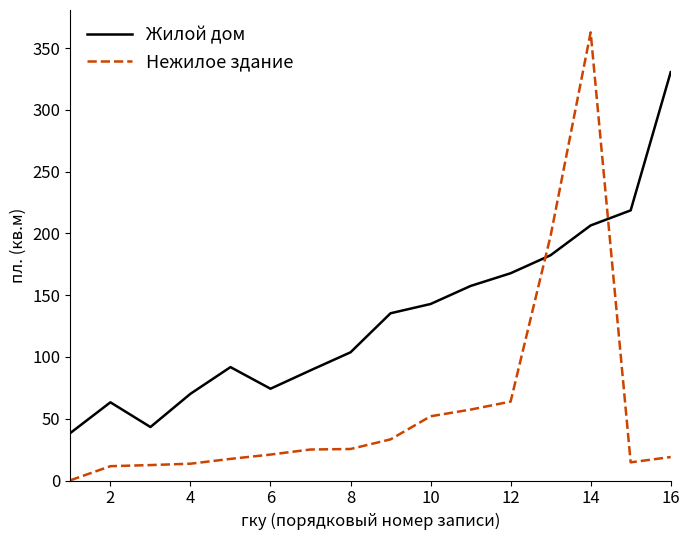

True or false: Жилой дом has more than 1 points higher than both neighbors.

True